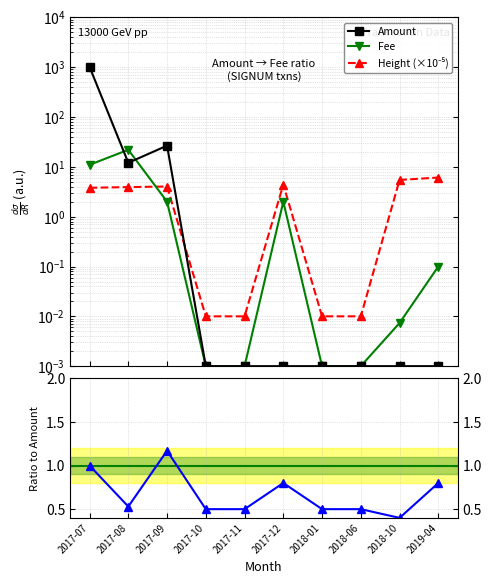

What is the label of the 5th point from the left?

2017-11